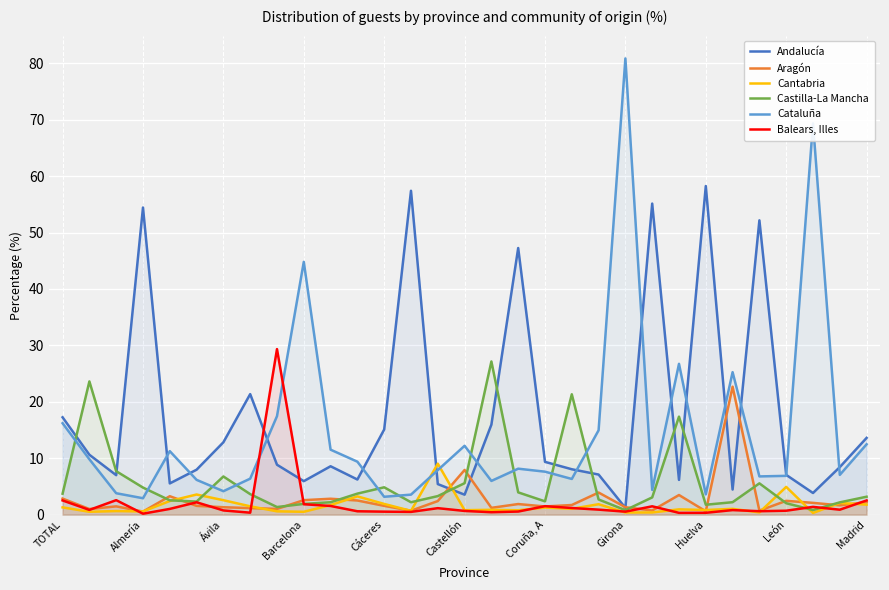

What is the difference between the second highest and minimum values in the Cantabria series?

4.6